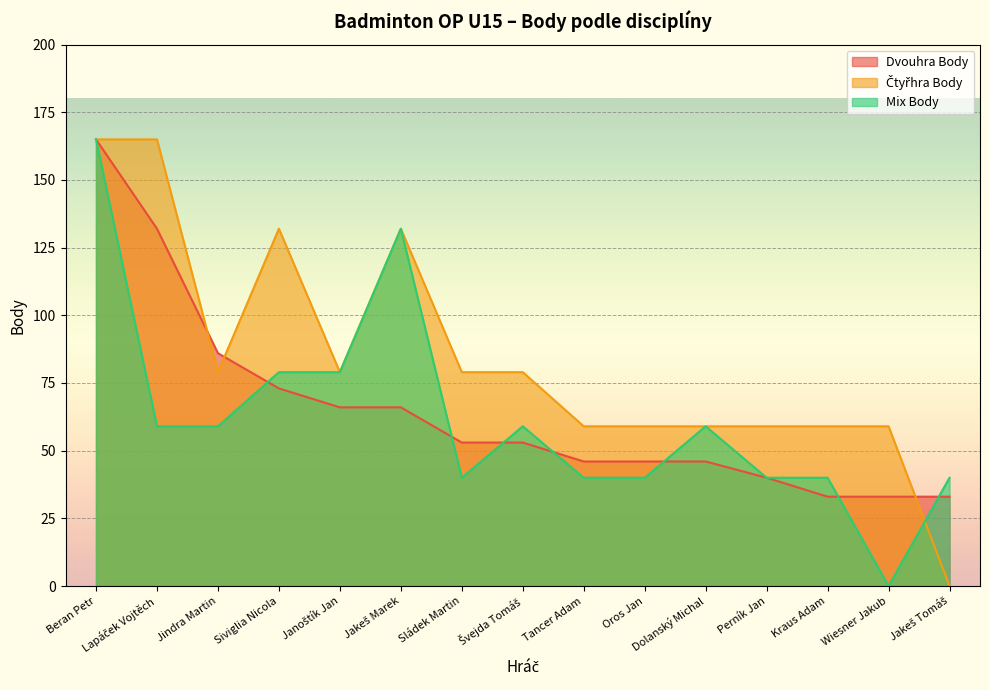

What is the sum of all Čtyřhra Body values?

1264